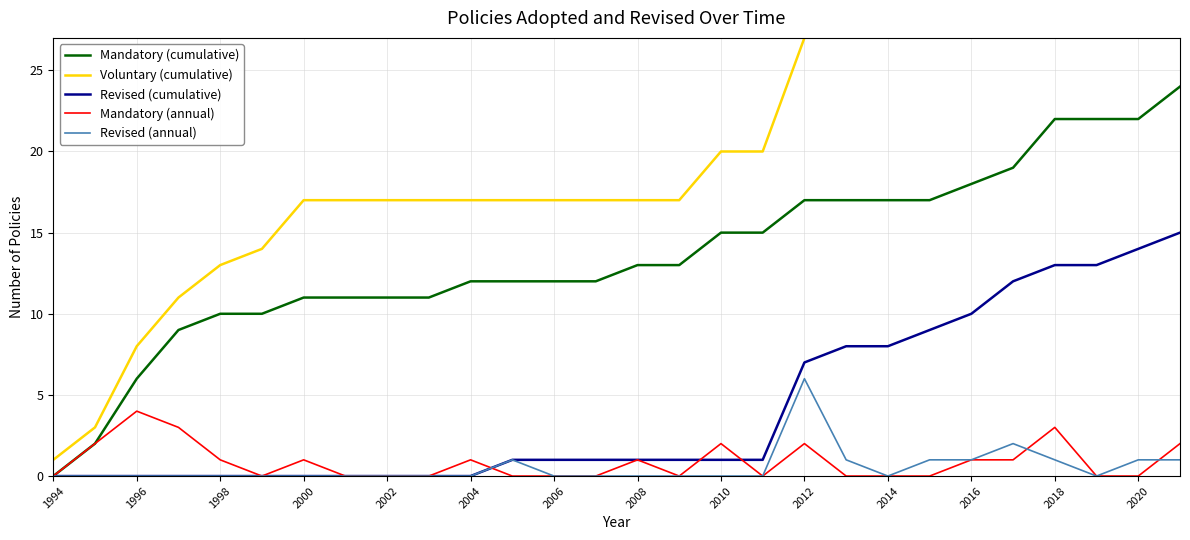

How many data points in Revised (cumulative) are above 1?

10